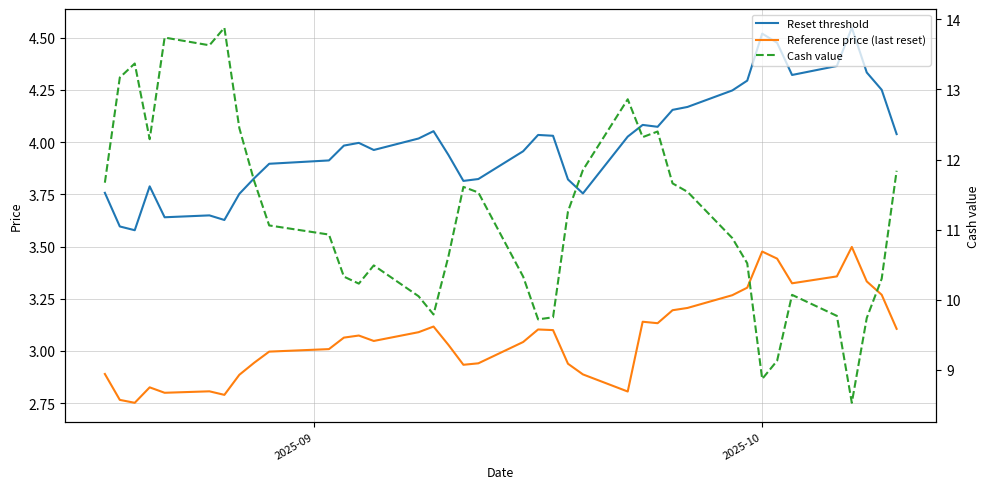

True or false: Reset threshold and Cash value intersect in this chart.

False